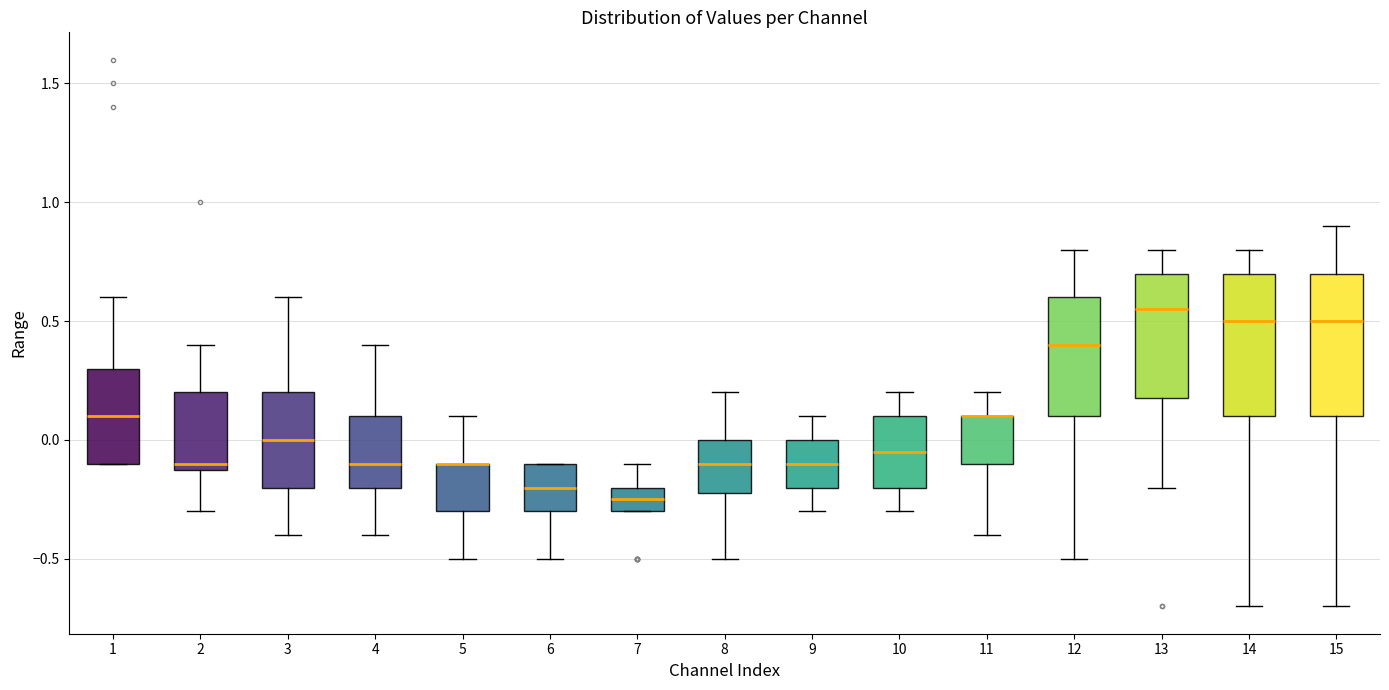

Reading left to right, transcribe this box plot: for each box, give where its median line is, the range the box spans, and where its two whiskers end, as read against the y-axis. The values are not printed on the chart, so give them approximately, as read against the axis.

1: median 0.10, box -0.10 to 0.30, whiskers -0.10 to 0.60
2: median -0.10 (just above the box's lower edge), box -0.10 to 0.20, whiskers -0.30 to 0.40
3: median 0.00, box -0.20 to 0.20, whiskers -0.40 to 0.60
4: median -0.10, box -0.20 to 0.10, whiskers -0.40 to 0.40
5: median -0.10 (drawn on the box's upper edge), box -0.30 to -0.10, whiskers -0.50 to 0.10
6: median -0.20, box -0.30 to -0.10, whiskers -0.50 to -0.10
7: median -0.25, box -0.30 to -0.20, whiskers -0.30 to -0.10
8: median -0.10, box -0.20 to 0.00, whiskers -0.50 to 0.20
9: median -0.10, box -0.20 to 0.00, whiskers -0.30 to 0.10
10: median -0.05, box -0.20 to 0.10, whiskers -0.30 to 0.20
11: median 0.10 (drawn on the box's upper edge), box -0.10 to 0.10, whiskers -0.40 to 0.20
12: median 0.40, box 0.10 to 0.60, whiskers -0.50 to 0.80
13: median 0.55, box 0.20 to 0.70, whiskers -0.20 to 0.80
14: median 0.50, box 0.10 to 0.70, whiskers -0.70 to 0.80
15: median 0.50, box 0.10 to 0.70, whiskers -0.70 to 0.90